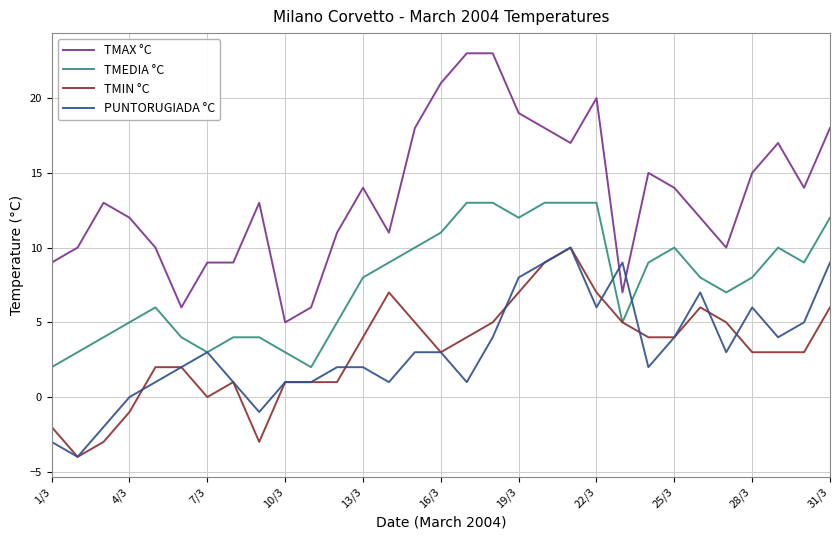

Which series has the largest range (max minus min)?

TMAX °C